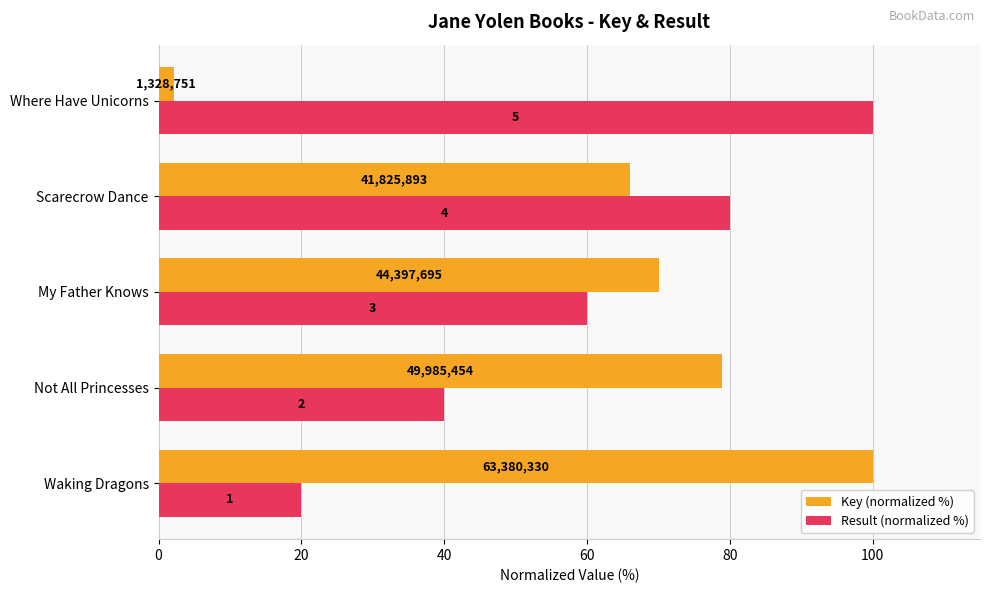

What are all the series names shown in the legend?

Key (normalized %), Result (normalized %)